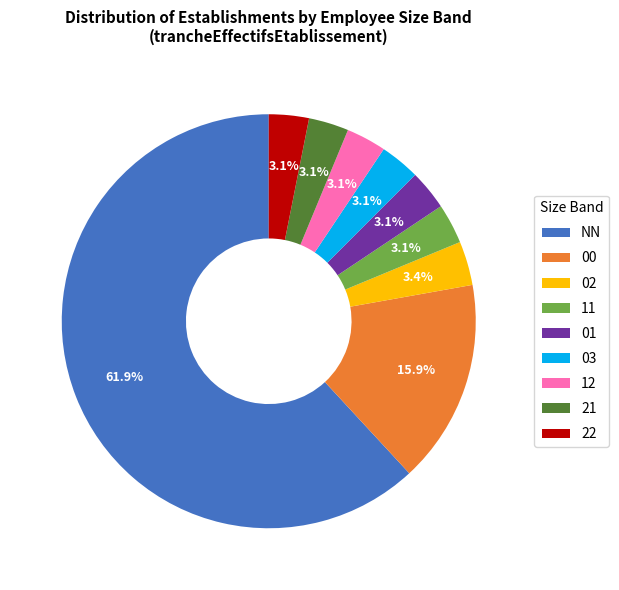

What percentage is NOT represented by 02?

96.6%